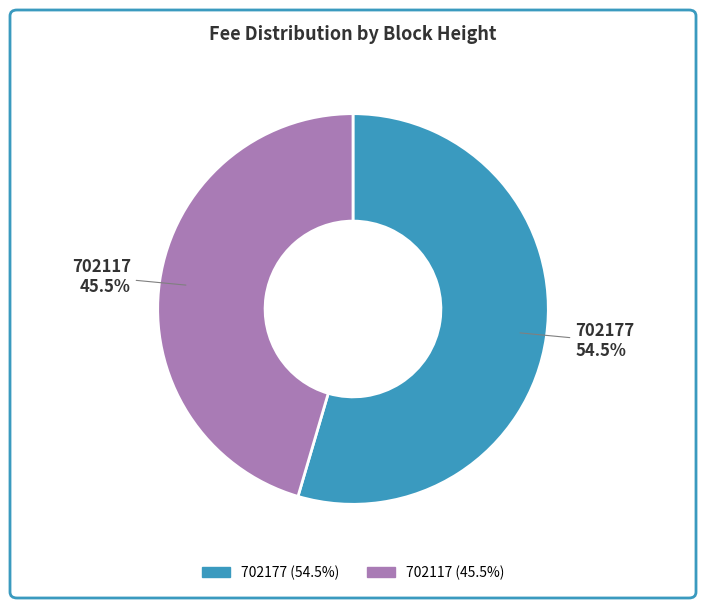

How many segments does this pie chart have?

2